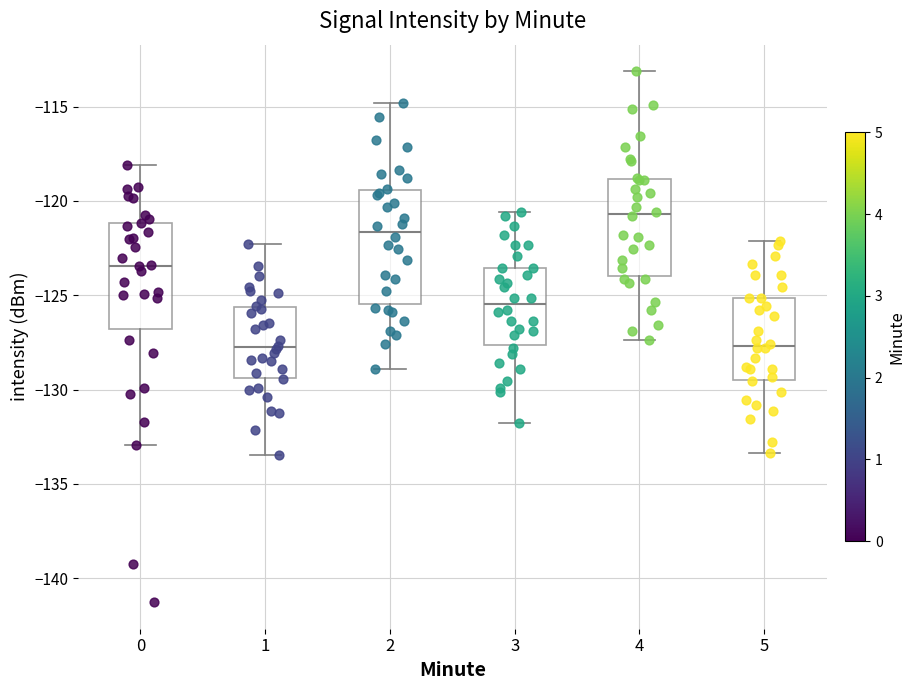

Reading left to right, transcribe this box plot: for each box, give where its median line is, the range the box spans, and where its two whiskers end, as read against the y-axis. The values are not printed on the chart, so give them approximately, as read against the axis.

0: median -123.5, box -127.0 to -121.0, whiskers -133.0 to -118.0
1: median -128.0, box -129.5 to -125.5, whiskers -133.5 to -122.5
2: median -121.5, box -125.5 to -119.5, whiskers -129.0 to -115.0
3: median -125.5, box -127.5 to -123.5, whiskers -132.0 to -120.5
4: median -120.5, box -124.0 to -119.0, whiskers -127.5 to -113.0
5: median -127.5, box -129.5 to -125.0, whiskers -133.5 to -122.0